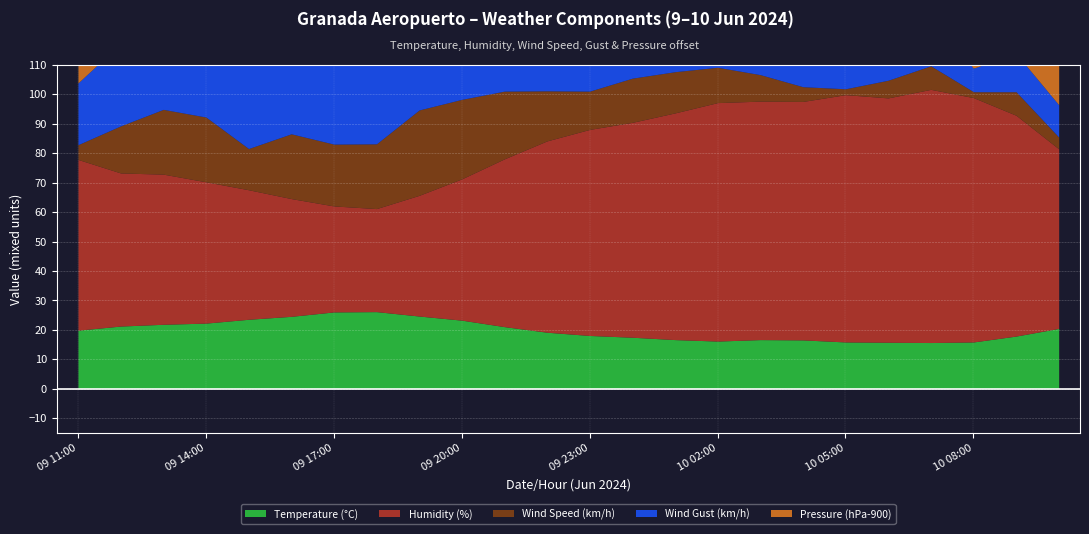

At which category is the sum across all series the highest?

09 21:00